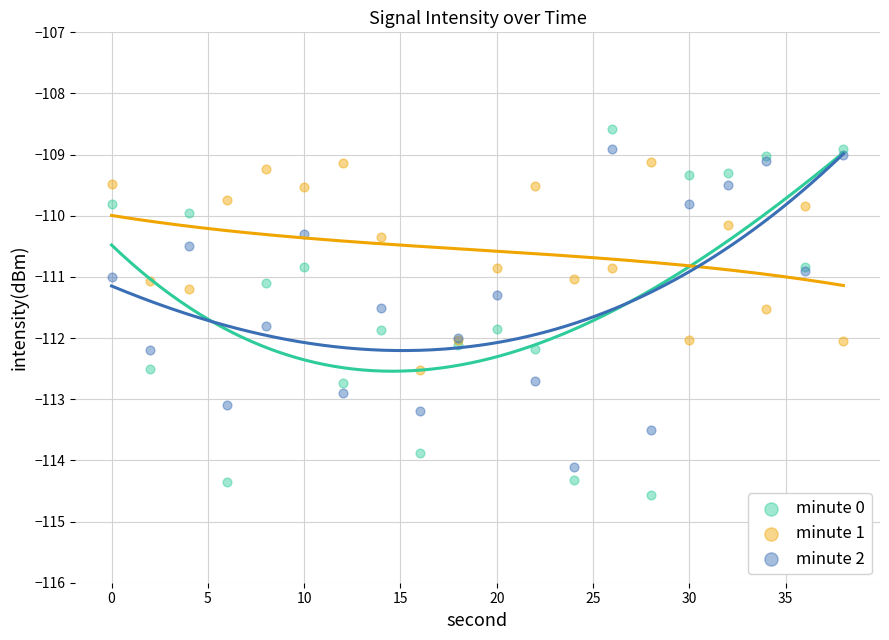

What is the X range (max minus min) for the scatter plot?

38.0